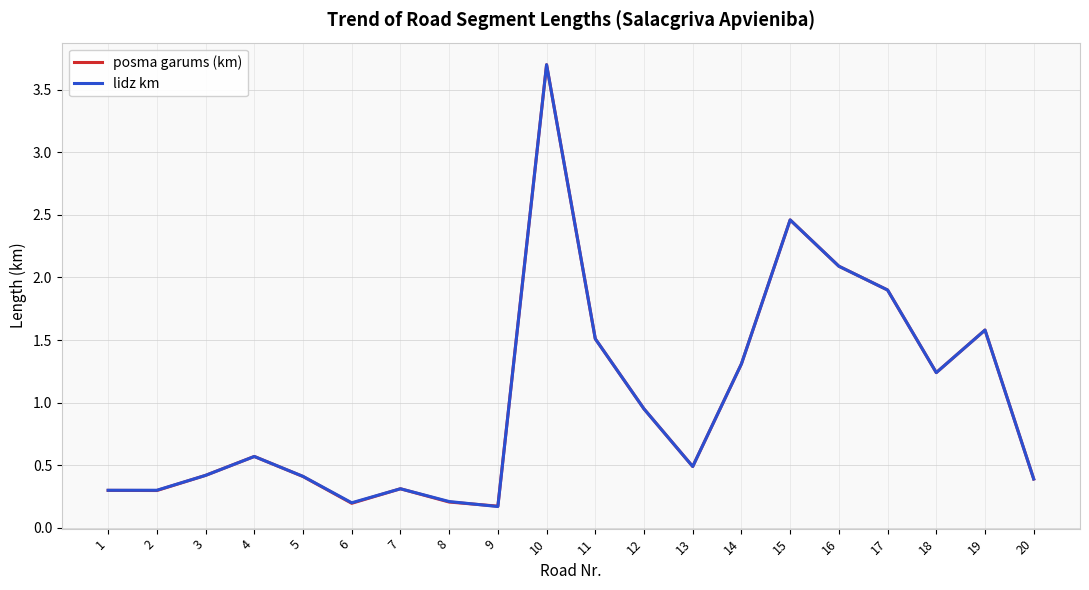

True or false: lidz km has a value of 1.6 at 10.

False